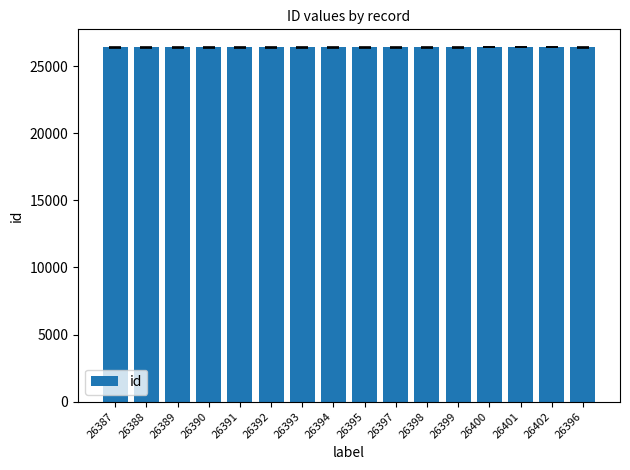

Is it true that the value at 26397 is 15510?

False